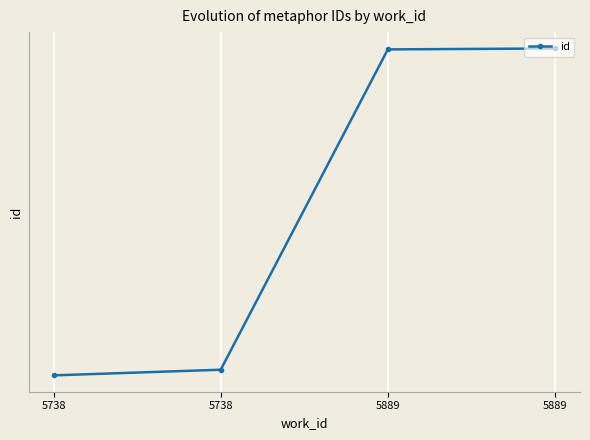

Does the chart have visible grid lines?

Yes